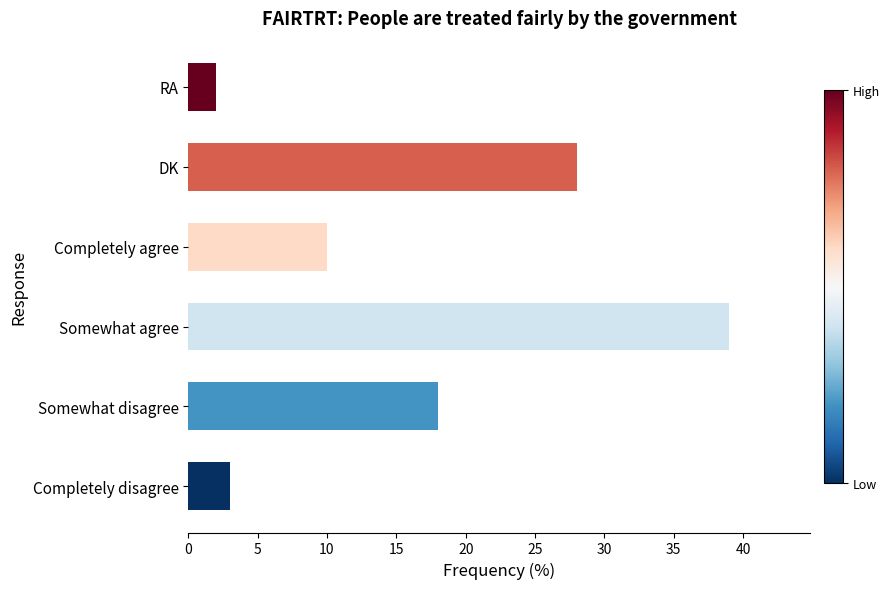

What is the maximum value shown in the chart?

39